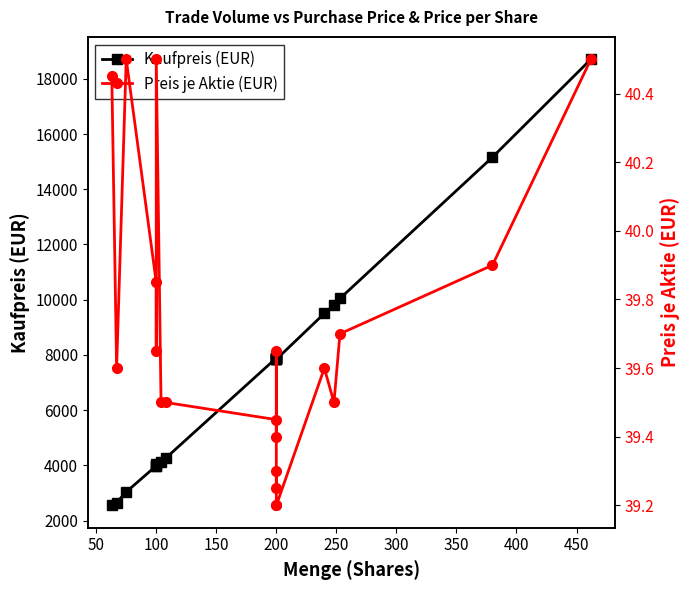

Reading left to right, what are all the values shown in this chart?

Kaufpreis (EUR): 2548.3	2653.2	3037.5	3985.0	3965.0	4050.0	4108.0	4266.0	7890.0	7880.0	7930.0	7850.0	7860.0	7840.0	7840.0	9504.0	9796.0	10044.1	15162.0	18711.0
Preis je Aktie (EUR): 40.5	39.6	40.5	39.9	39.6	40.5	39.5	39.5	39.5	39.4	39.6	39.2	39.3	39.2	39.2	39.6	39.5	39.7	39.9	40.5